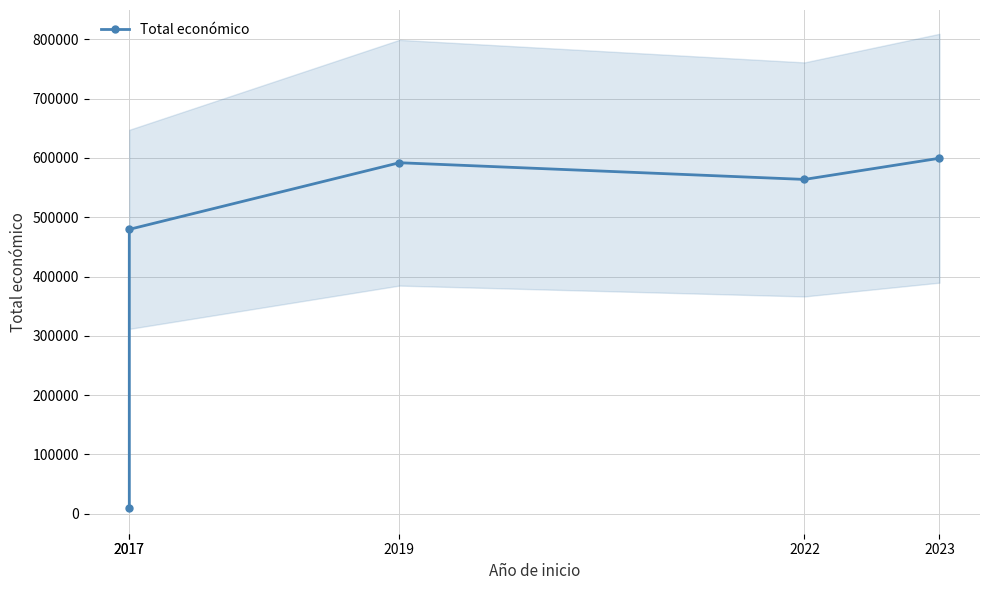

List the labels in order of value, smallest first.

2017, 2017, 2022, 2019, 2023